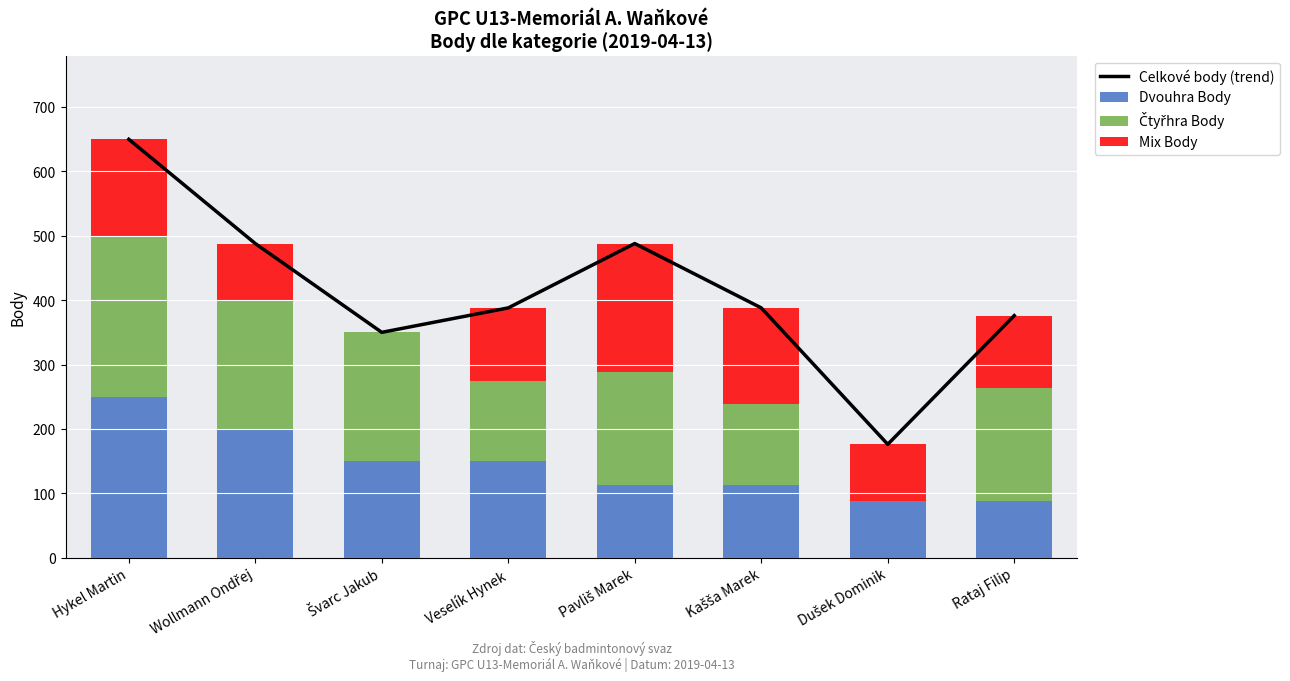

What is the label of the 3rd bar from the left?

Švarc Jakub